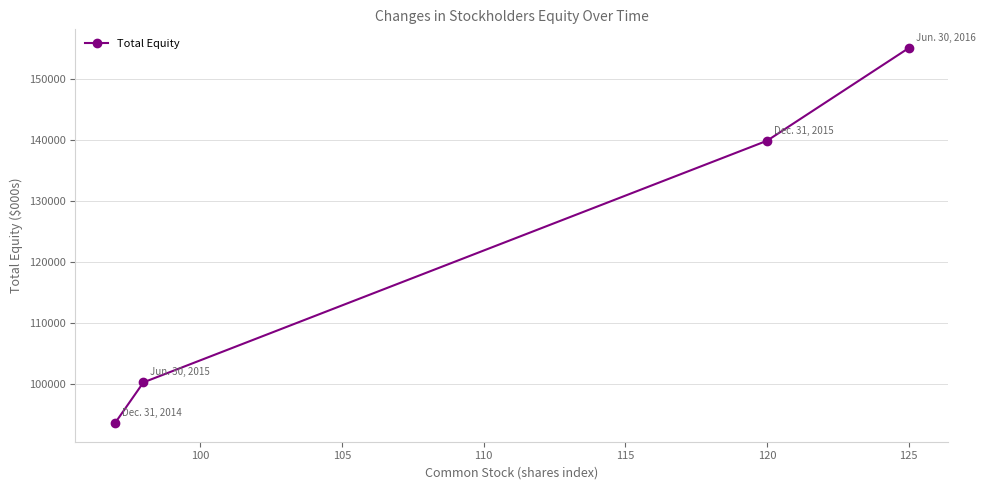

What is the greatest value displayed?

155017